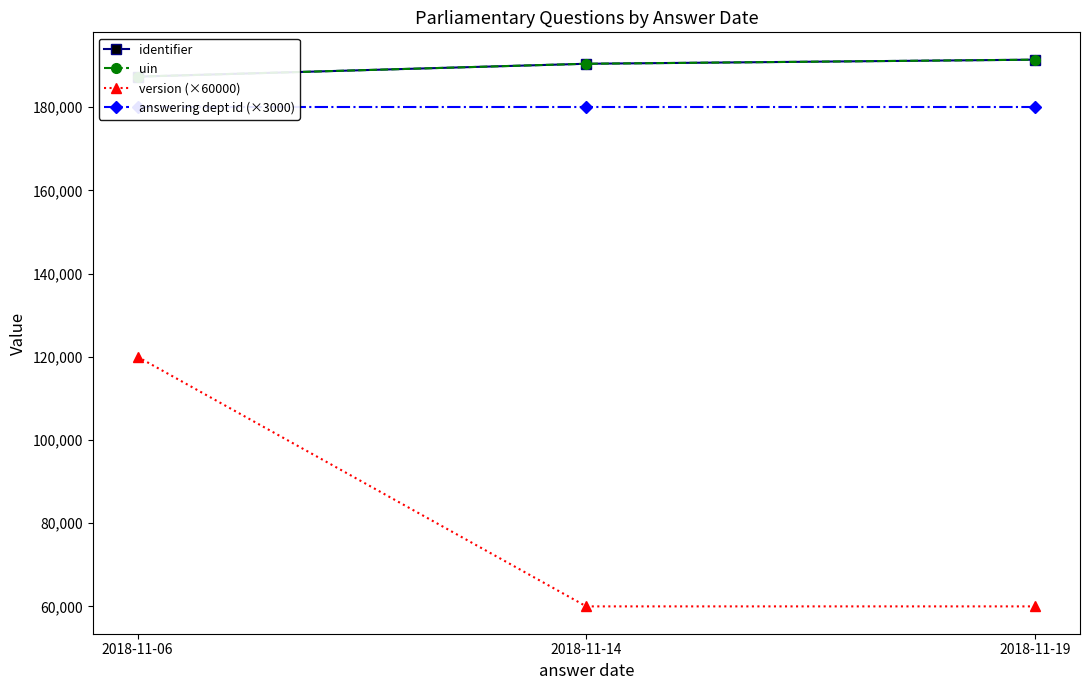

At how many categories does at least one series exceed 153655?

3